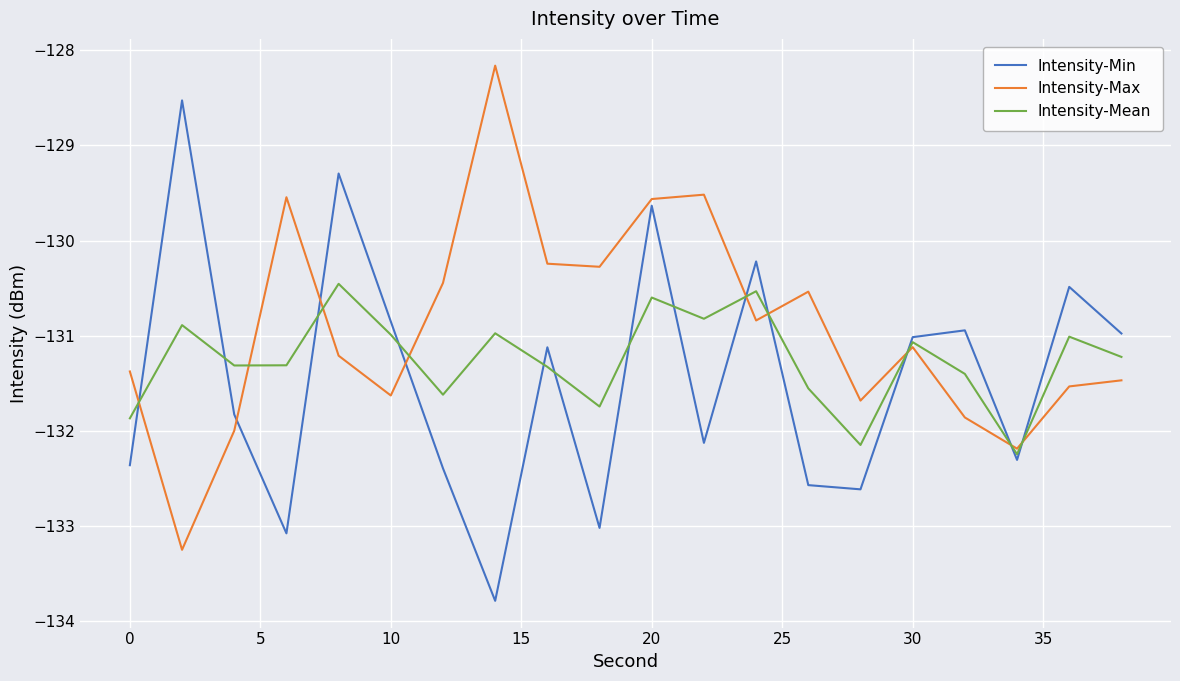

What is the minimum value for Intensity-Max?

-133.2